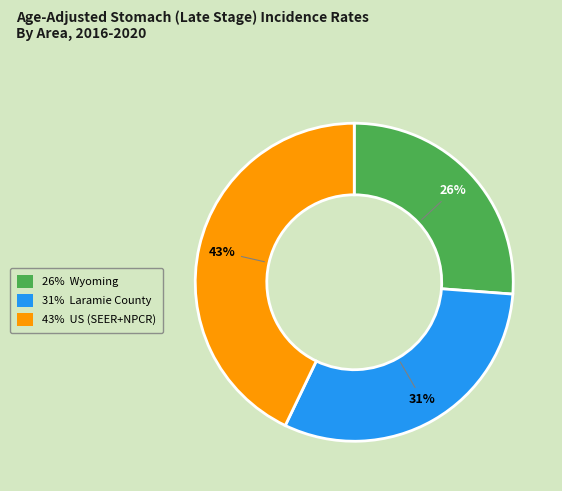

How many slices are in this pie chart?

3